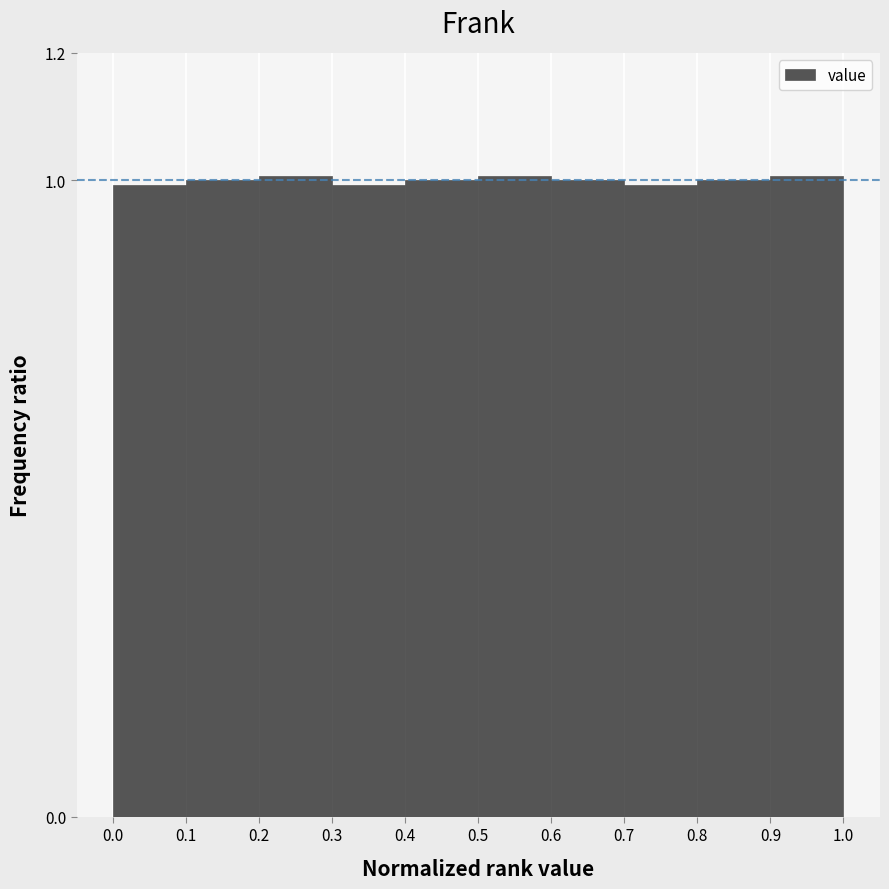

Reading left to right, transcribe this chart: for each bar, give the range it covers on the x-axis and its height. The values are not printed on the chart, so give them approximately, as read against the axis.

0.0 to 0.1: 1
0.1 to 0.2: 1
0.2 to 0.3: 1
0.3 to 0.4: 1
0.4 to 0.5: 1
0.5 to 0.6: 1
0.6 to 0.7: 1
0.7 to 0.8: 1
0.8 to 0.9: 1
0.9 to 1.0: 1